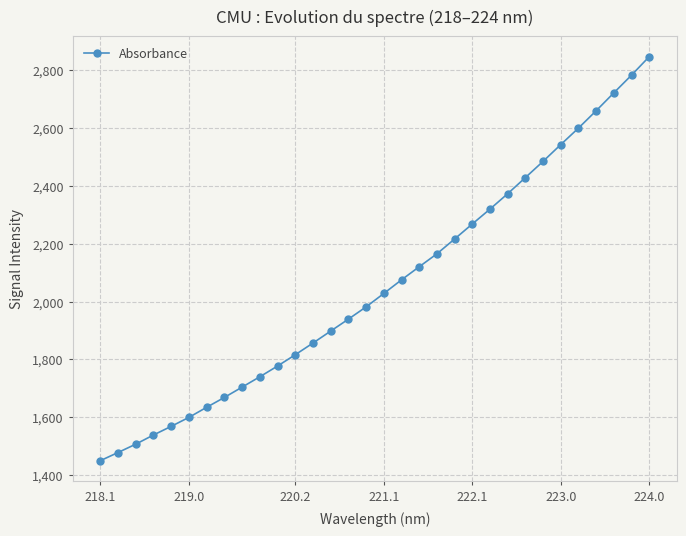

What is the average value?

2056.3